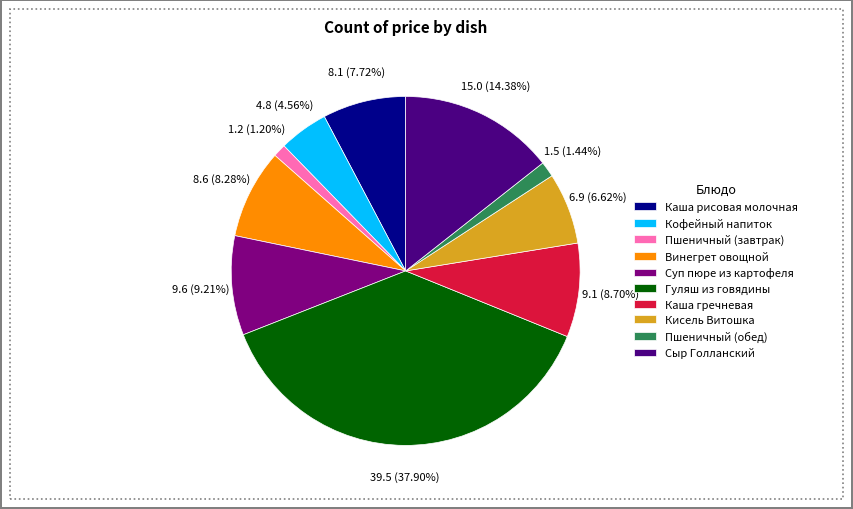

To the nearest percent, what is the average slice percentage?

10%